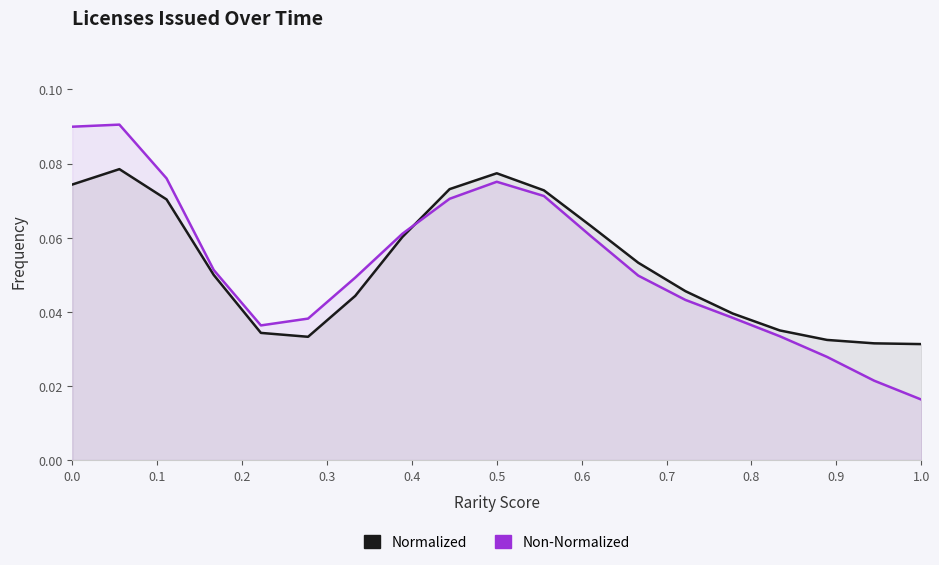

How many Normalized values are between 0 and 1?

19